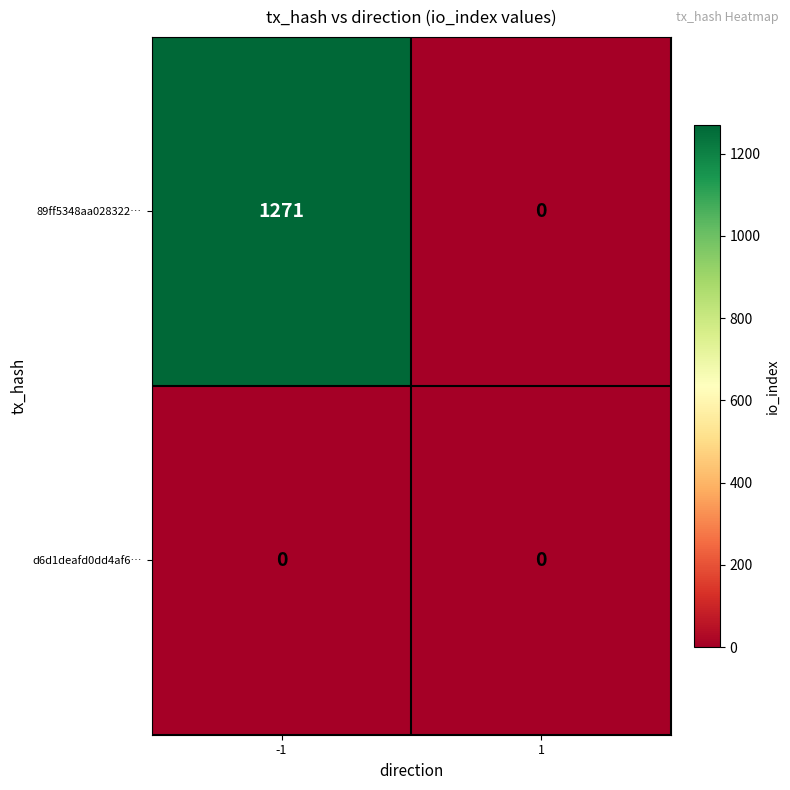

At how many categories does at least one series exceed 290?

1